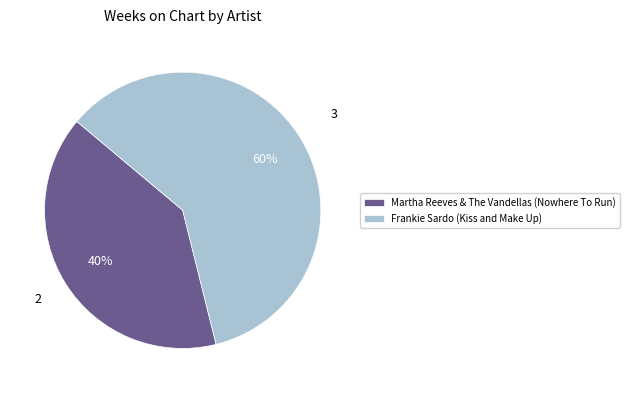

Which category has the smallest portion of the pie?

Martha Reeves & The Vandellas (Nowhere To Run)